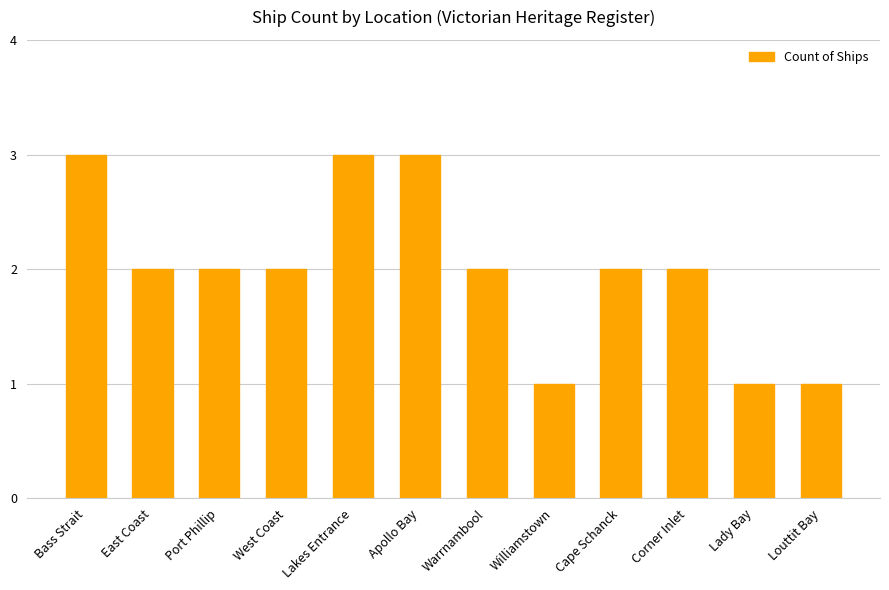

What value does the data have at Lakes Entrance?

3